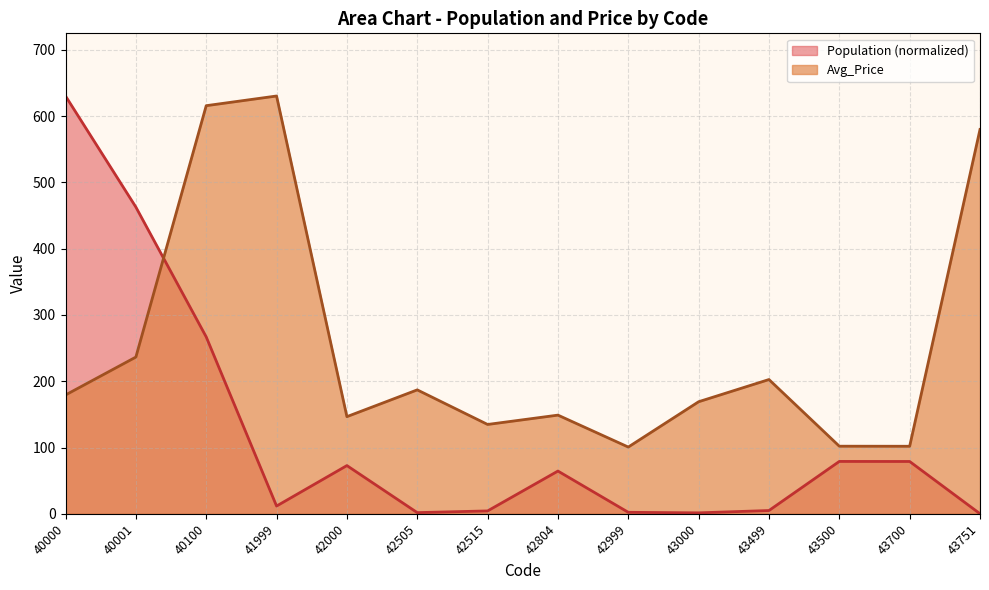

Which series has the largest total across all categories?

Avg_Price